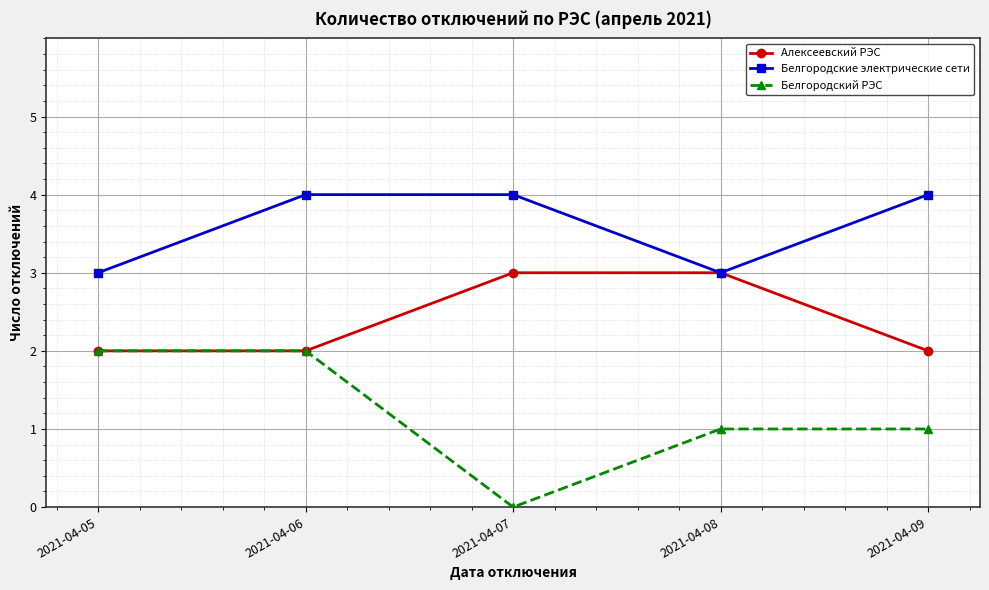

The value of Белгородские электрические сети at 2021-04-07 is 4. True or false?

True